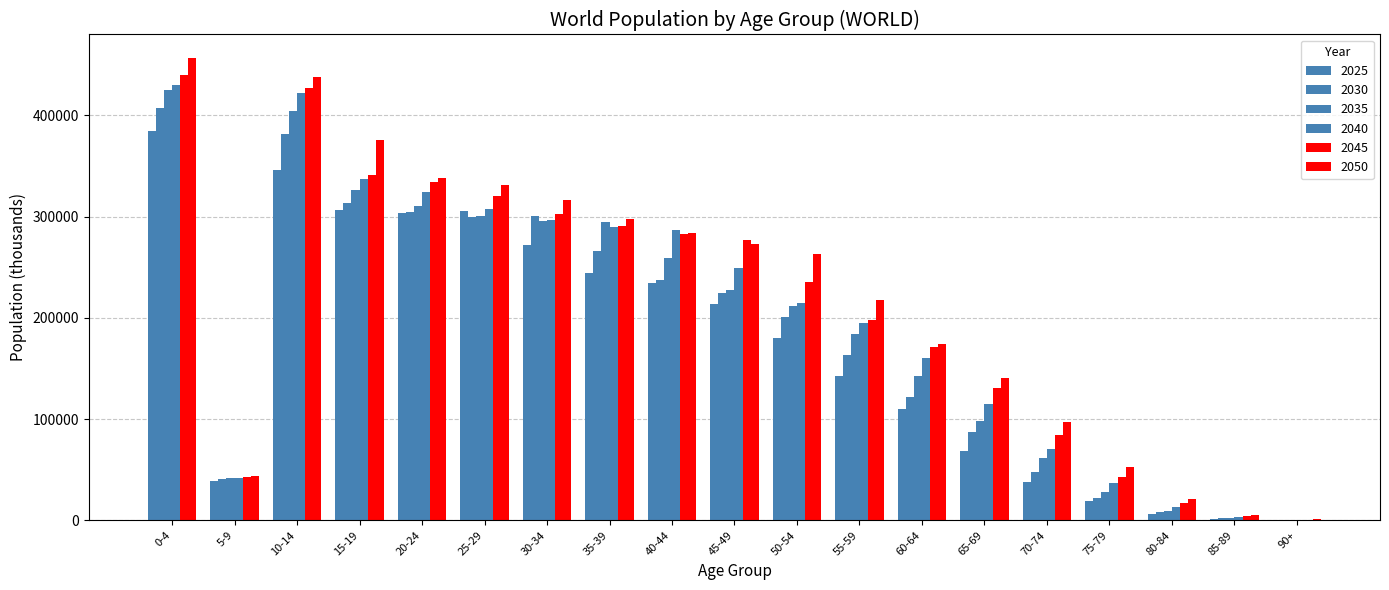

How many groups of bars are there?

19